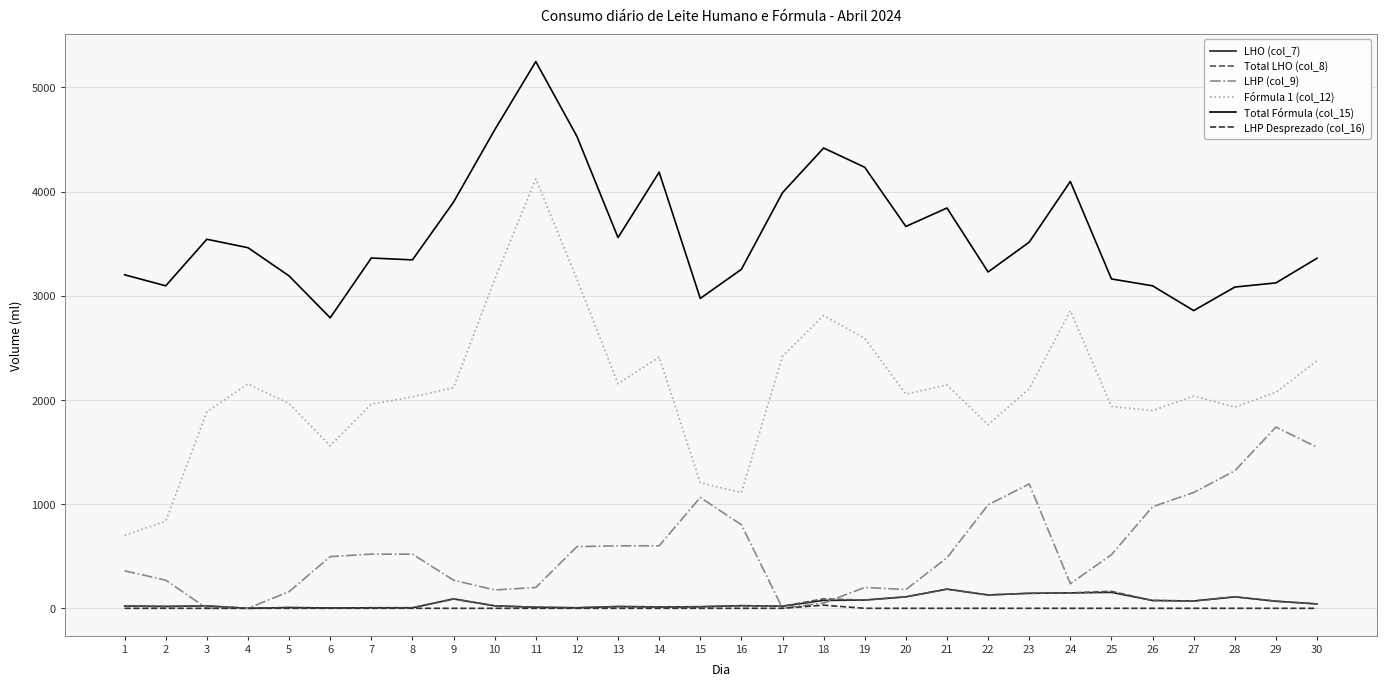

What is the difference between the second highest and second lowest values in the LHO (col_7) series?

150